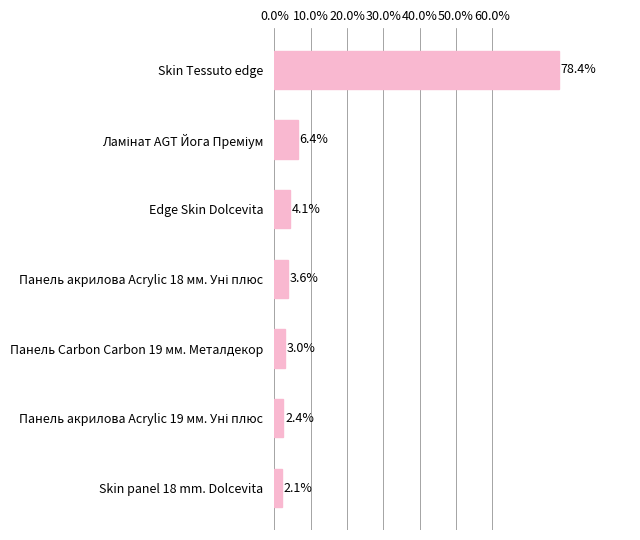

What is the difference between the second highest and second lowest values?

4.0